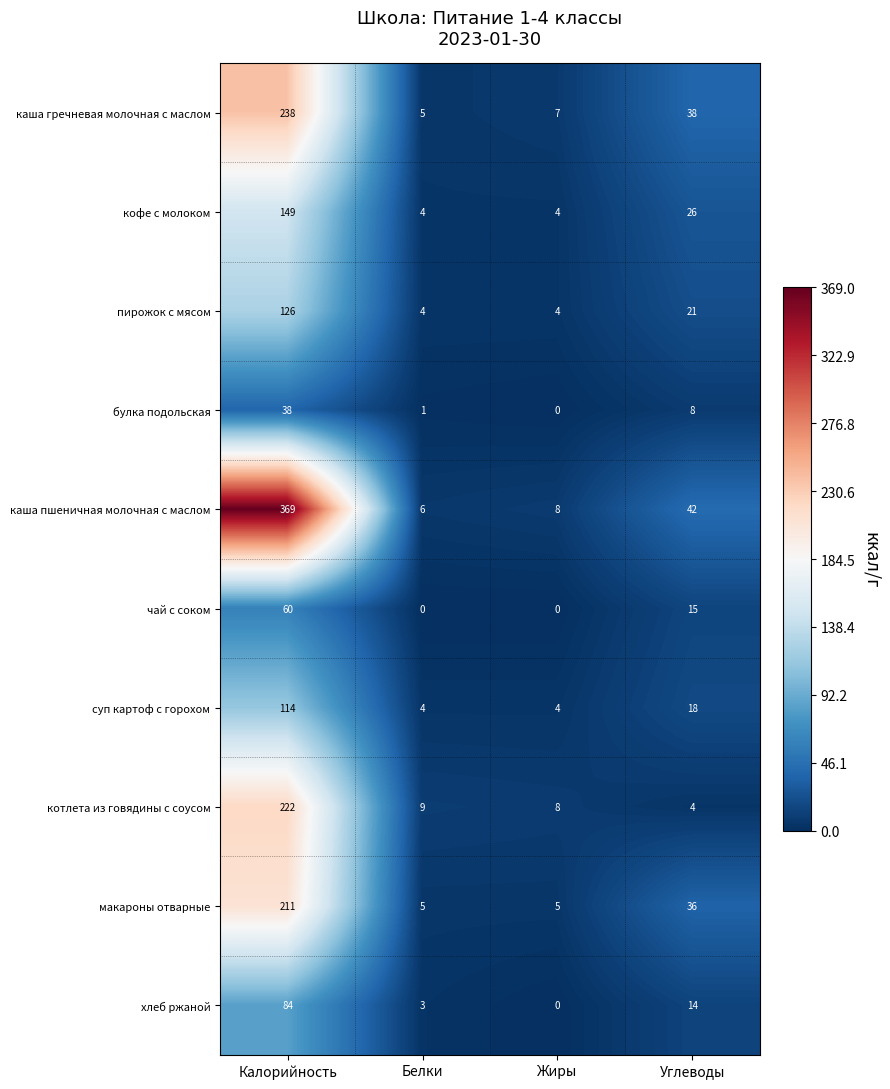

What is the greatest value displayed?

369